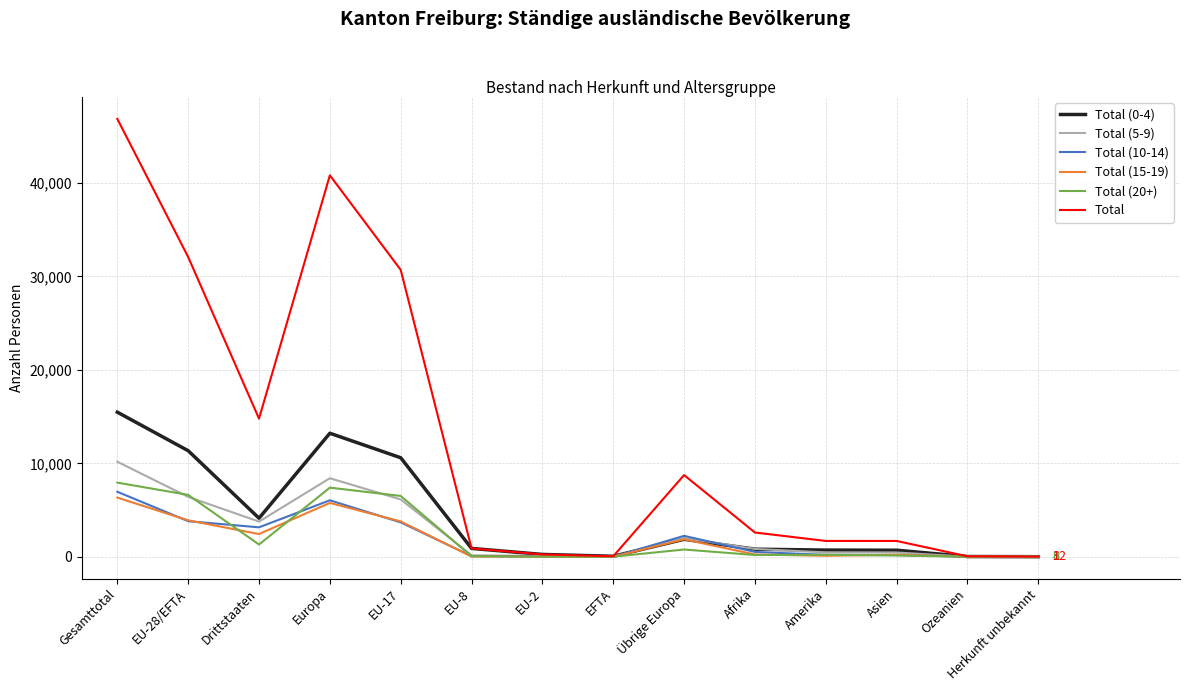

Where is Total nearest to the value 23439?

EU-17